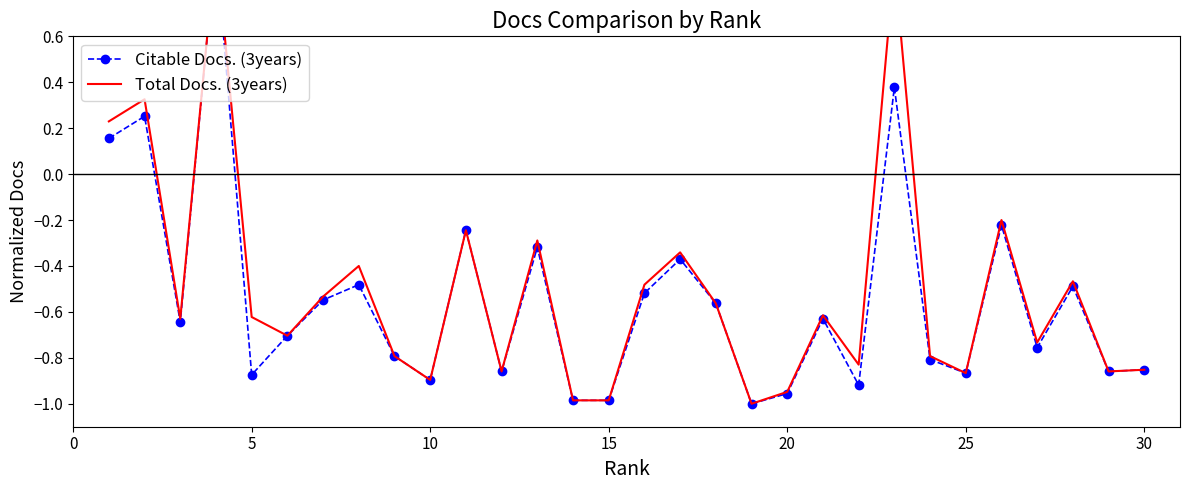

How many distinct data groups are displayed?

2